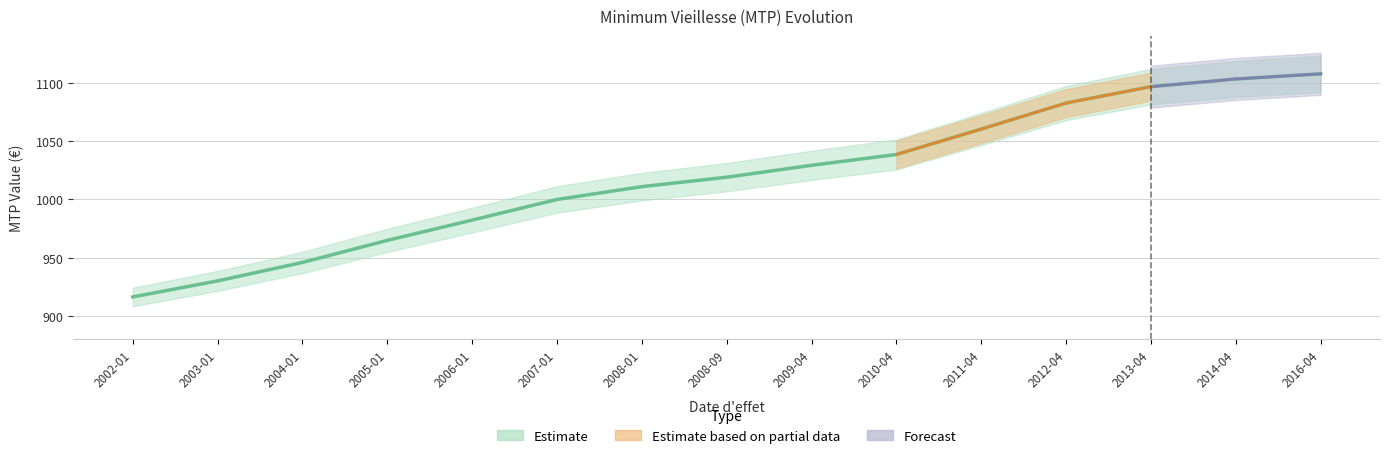

What is the label of the 4th point from the right?

2012-04